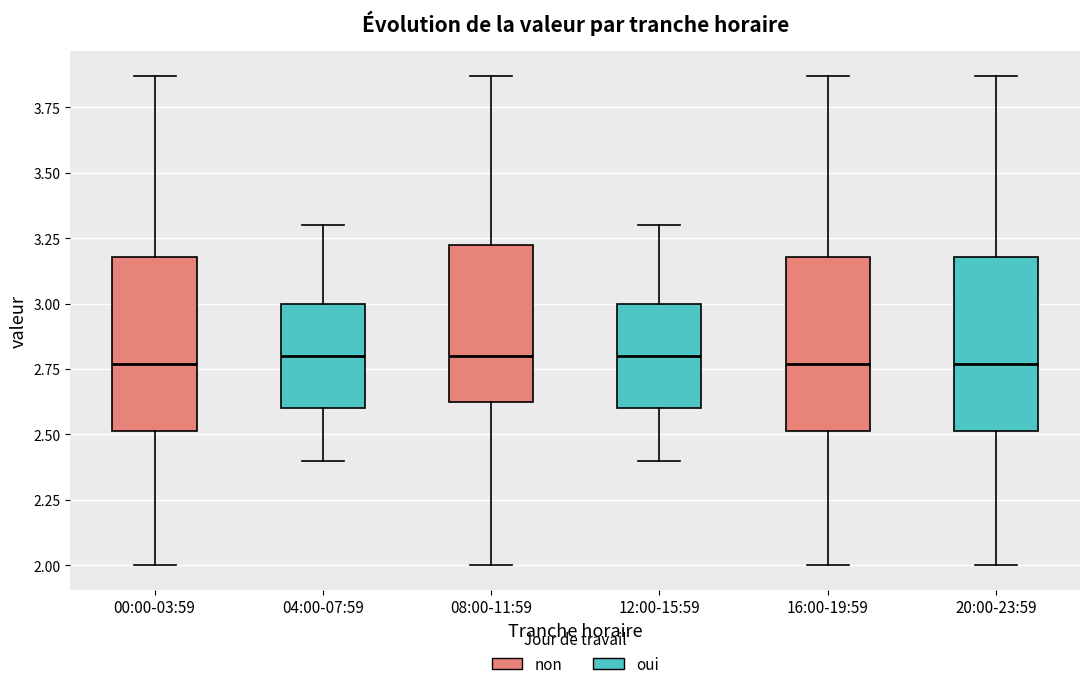

Where does the upper whisker of the box for 04:00-07:59 end on the y-axis? The values are not printed on the chart, so give them approximately, as read against the axis.

3.30